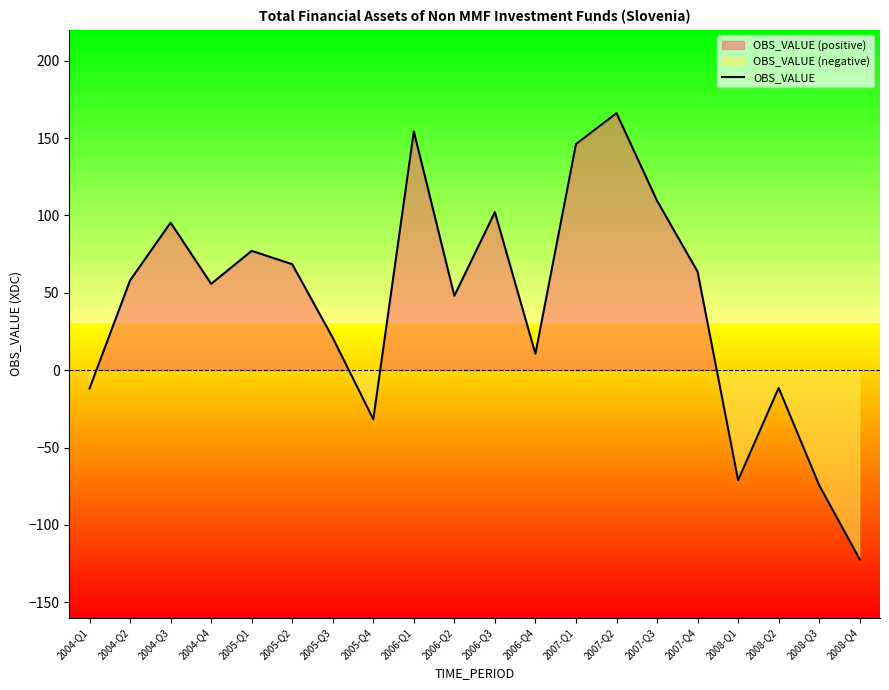

True or false: the data shows 79.3 at 2006-Q2.

False